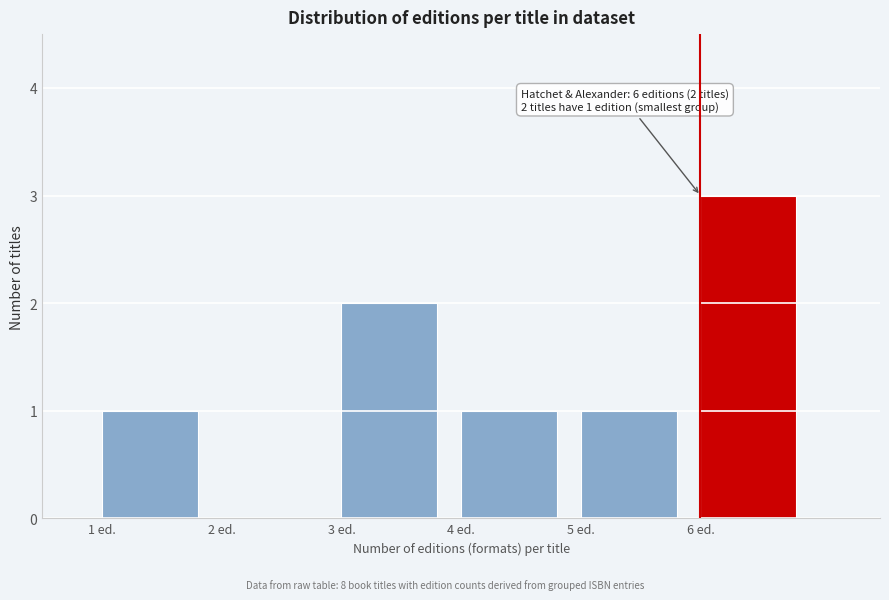

Over which range of the x-axis is the bar tallest?

6 to 7